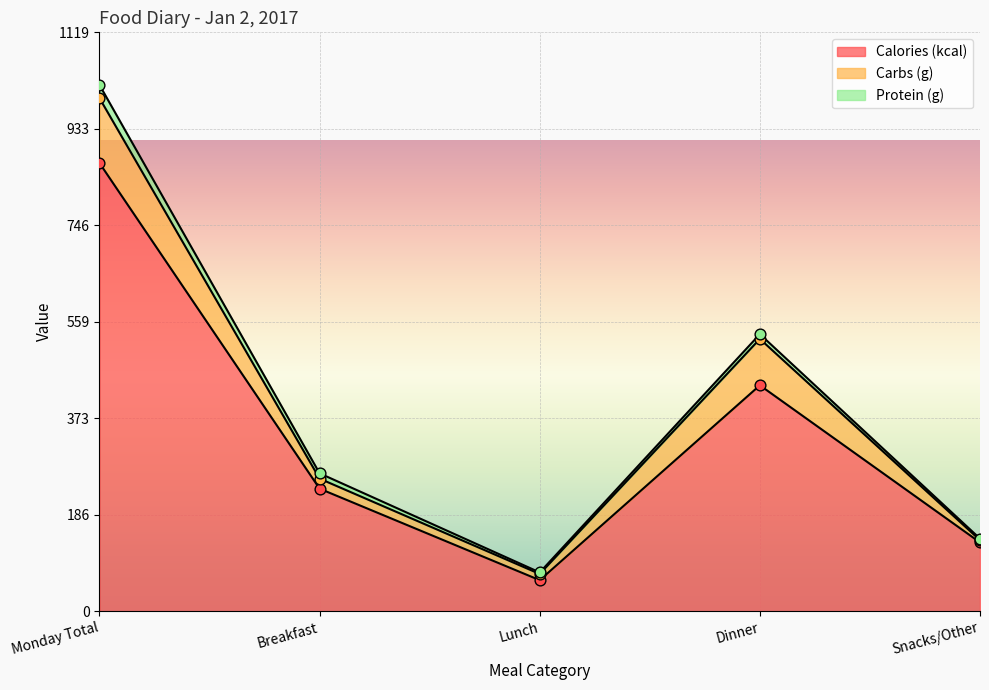

At how many categories does at least one series exceed 501?

1